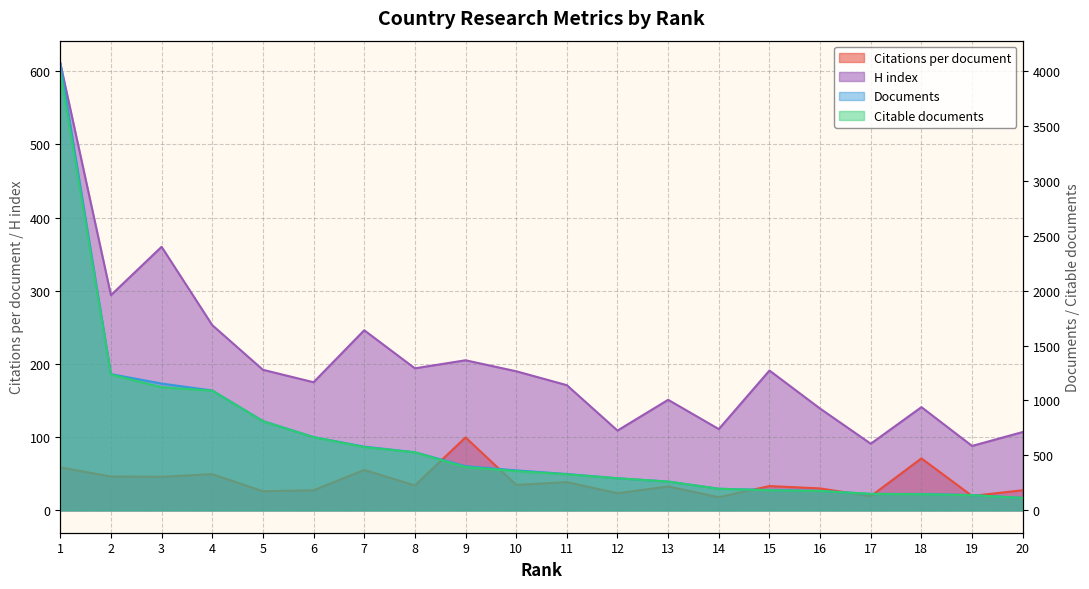

Reading left to right, extract all data points from this chart.

Documents: 4071.0	1240.0	1154.0	1091.0	813.0	667.0	580.0	529.0	402.0	364.0	331.0	292.0	262.0	197.0	185.0	177.0	150.0	149.0	139.0	114.0
Citable documents: 3995.0	1236.0	1120.0	1089.0	811.0	666.0	576.0	528.0	394.0	357.0	328.0	292.0	262.0	196.0	183.0	176.0	150.0	147.0	138.0	113.0
Citations per document: 58.7	46.2	45.9	49.4	26.1	27.4	55.2	34.0	99.6	34.8	38.6	23.4	32.6	18.0	33.2	30.0	19.3	71.0	19.7	27.5
H index: 611.0	294.0	360.0	253.0	192.0	175.0	246.0	194.0	205.0	190.0	171.0	109.0	151.0	111.0	191.0	139.0	91.0	141.0	88.0	107.0